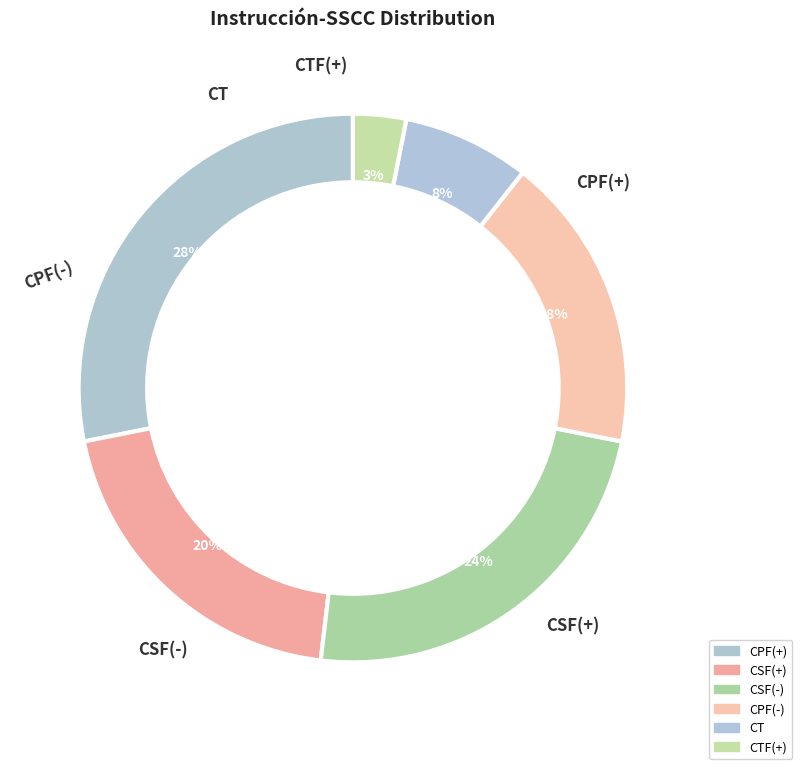

What is the ratio of the value at CT to the value at CSF(-)?

0.3